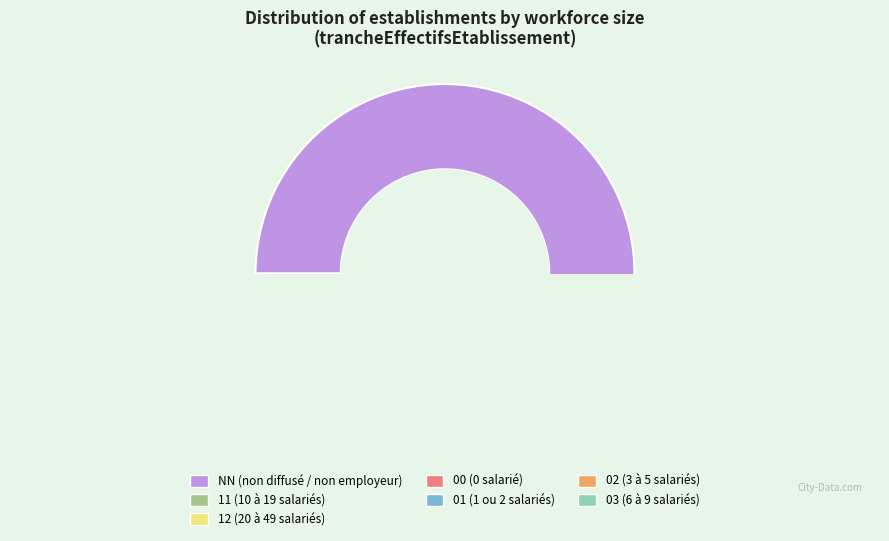

Which slice represents more than half of the pie?

NN